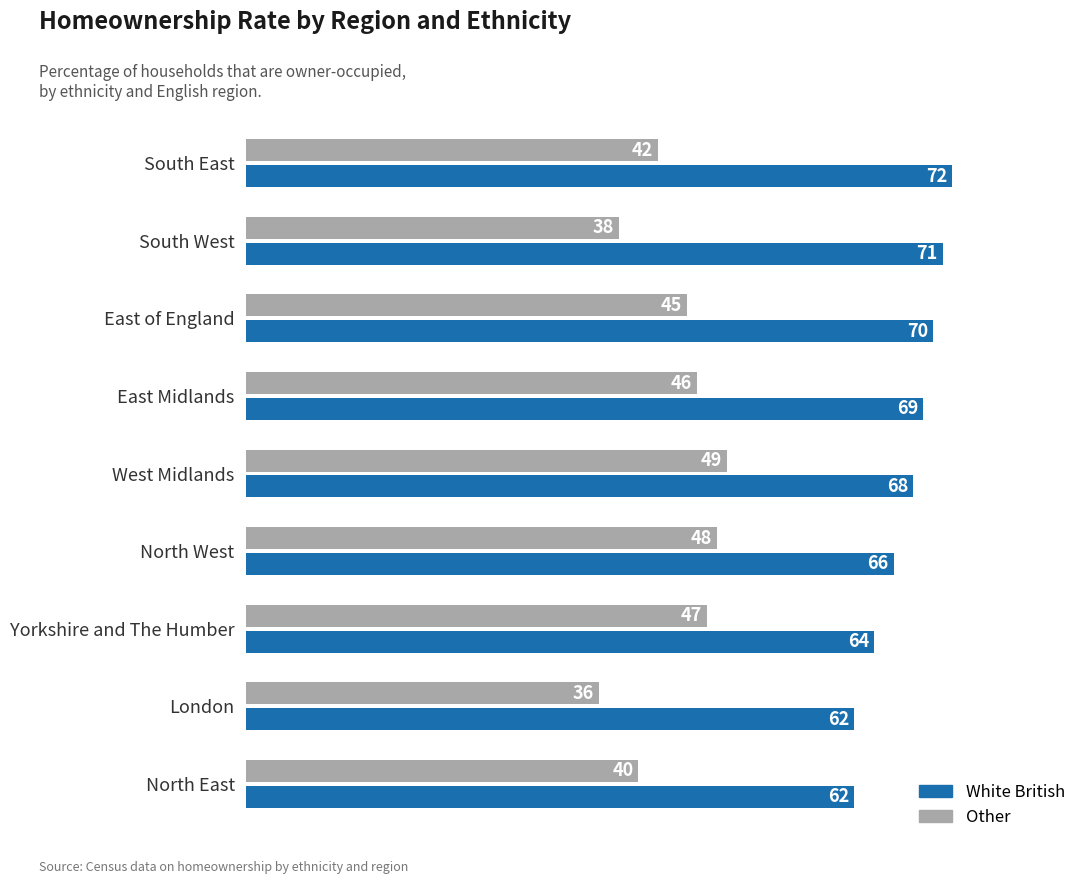

Where is Other nearest to the value 42?

South East